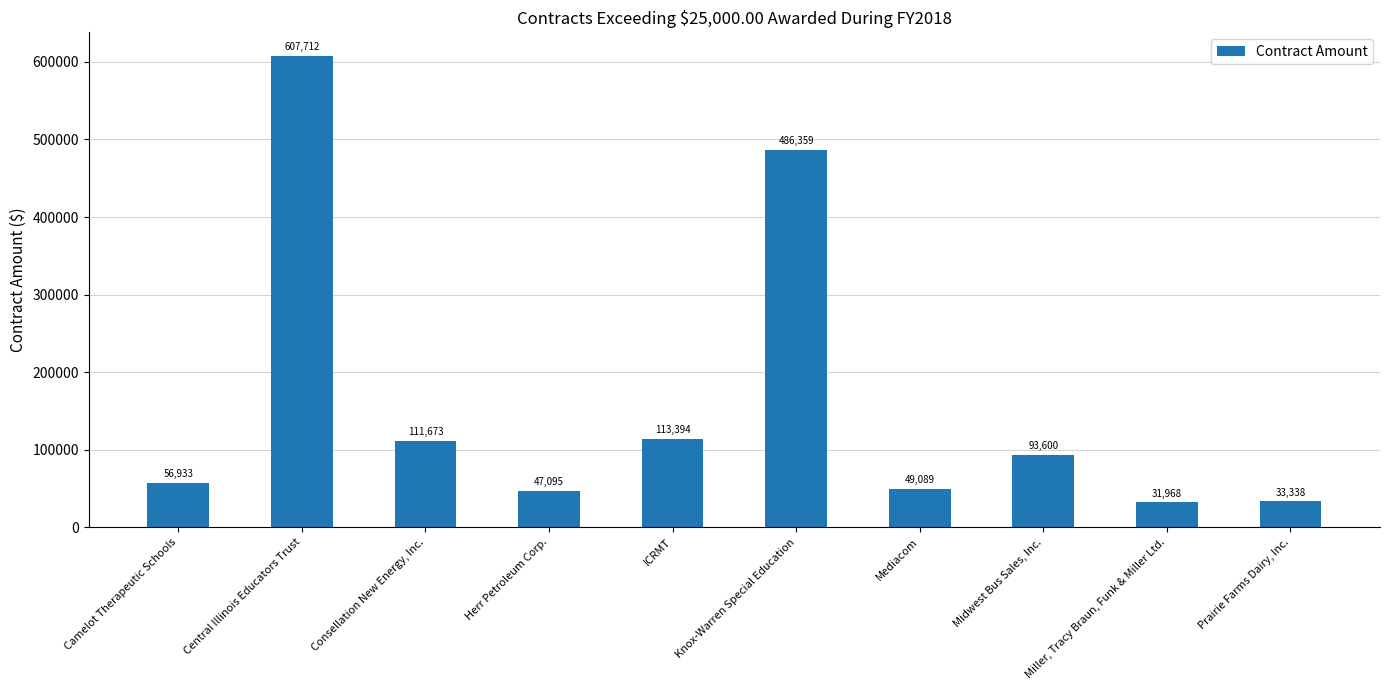

What is the ratio of the value at ICRMT to the value at Mediacom?

2.3